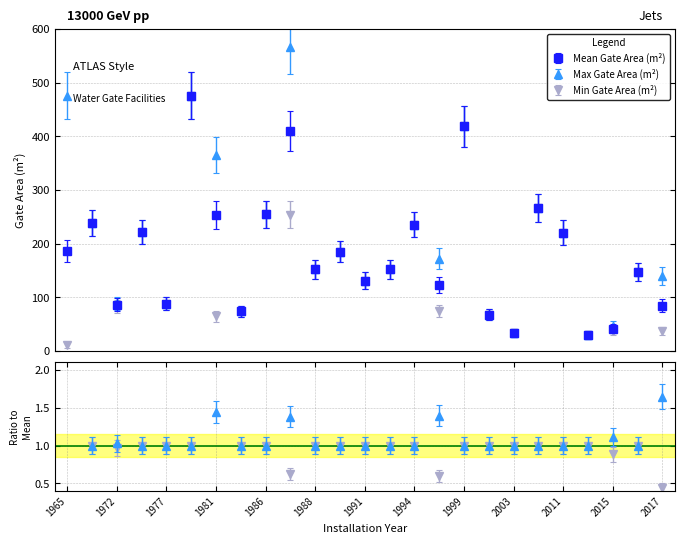

The Mean Gate Area (m²) series shows 47.1 at 2014. True or false?

False